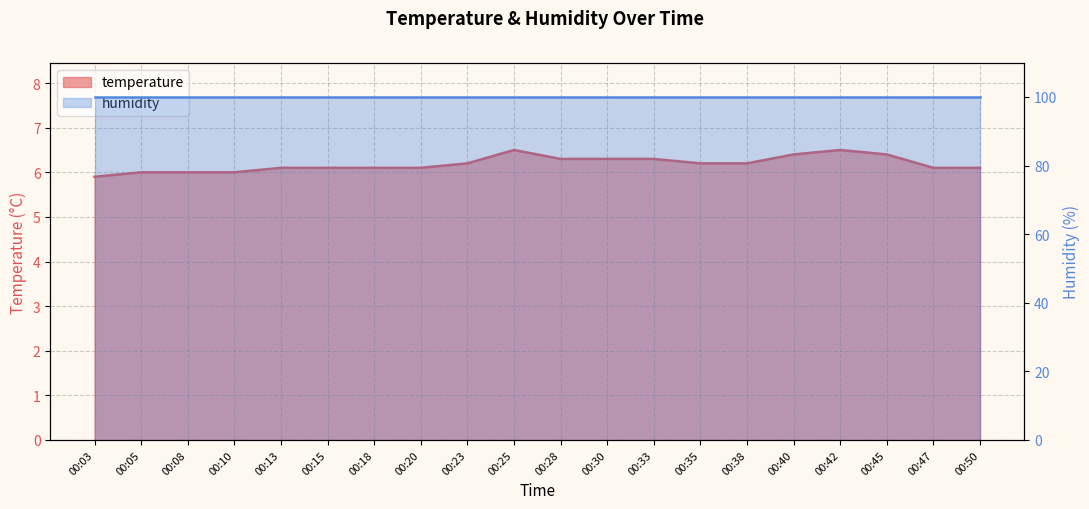

At which label does the data first exceed 6?

00:13